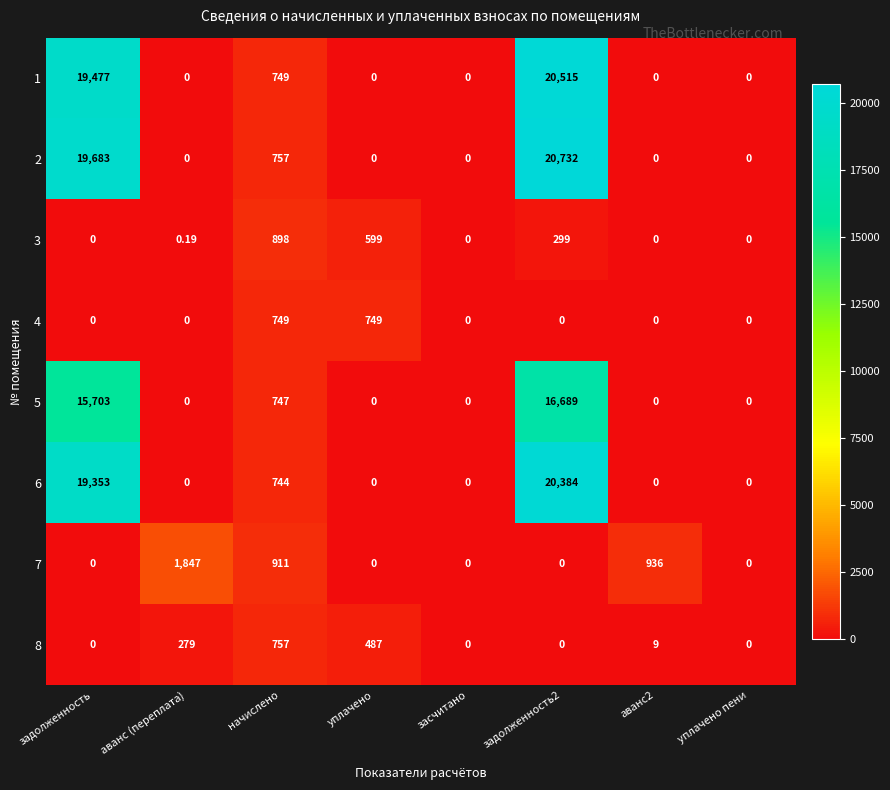

Which category has the highest value in the 3 series?

начислено